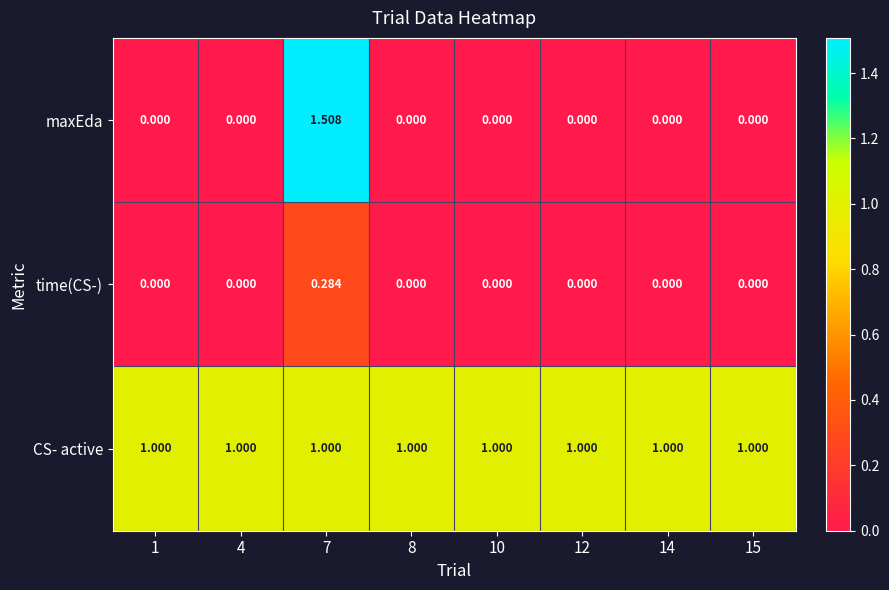

Which series has the largest total across all categories?

CS- active